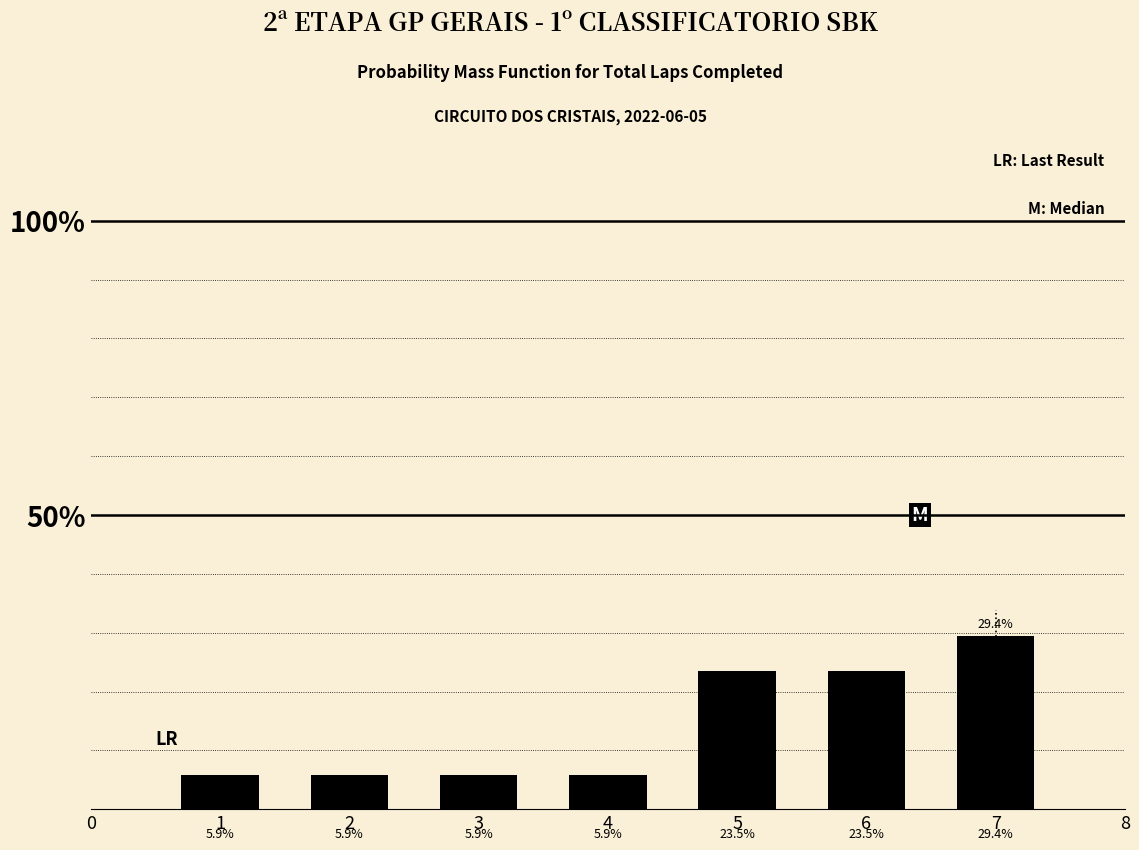

Are the bars horizontal?

No